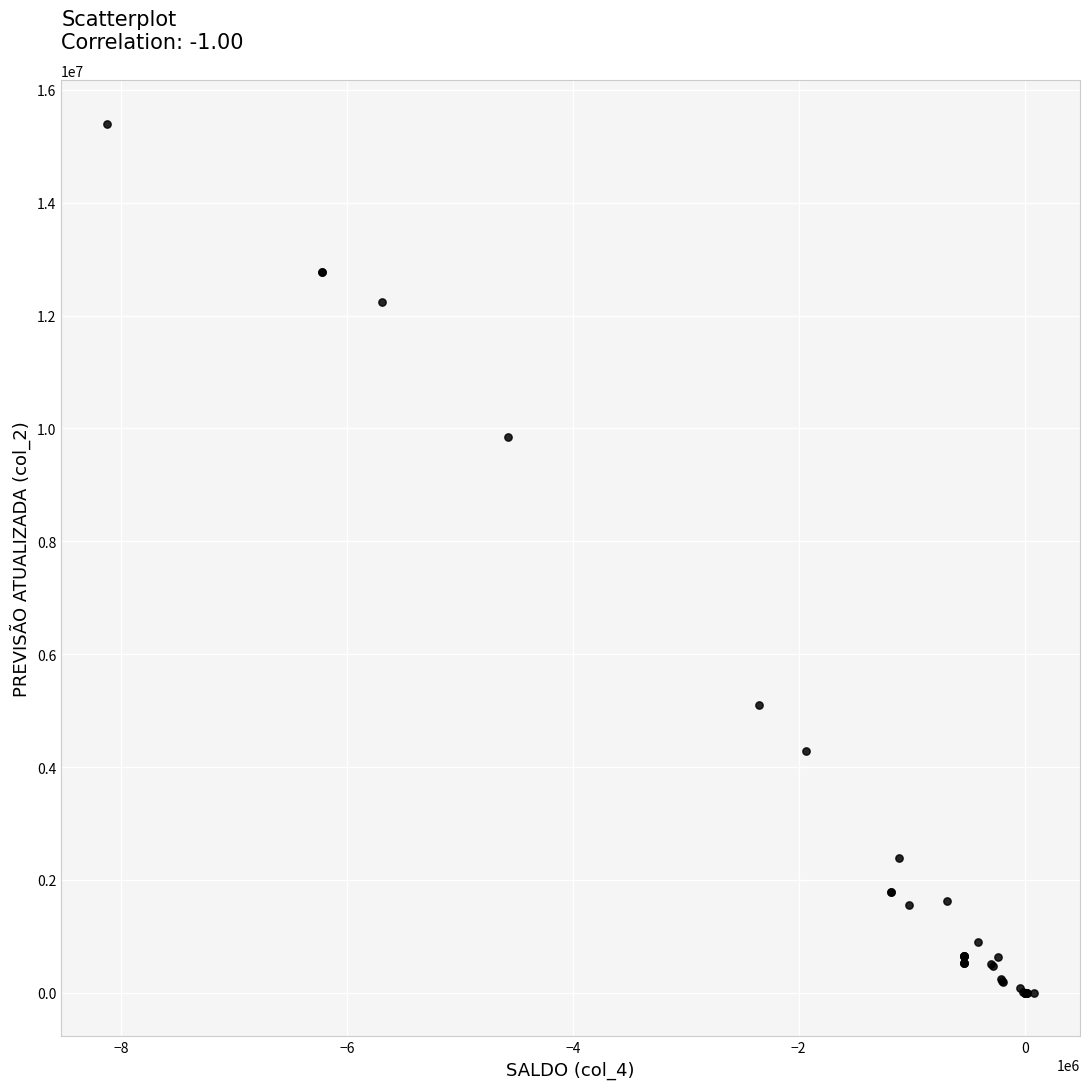

What Y value in the scatter plot is closest to 7702062?

9855850.1